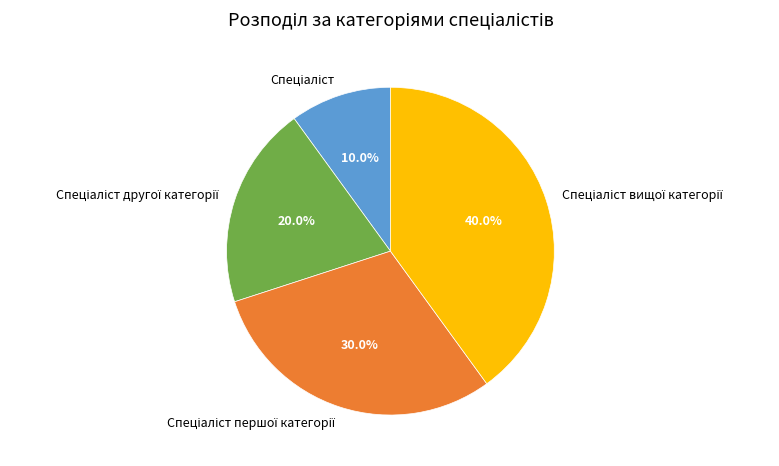

To the nearest percent, what is the average slice percentage?

25%